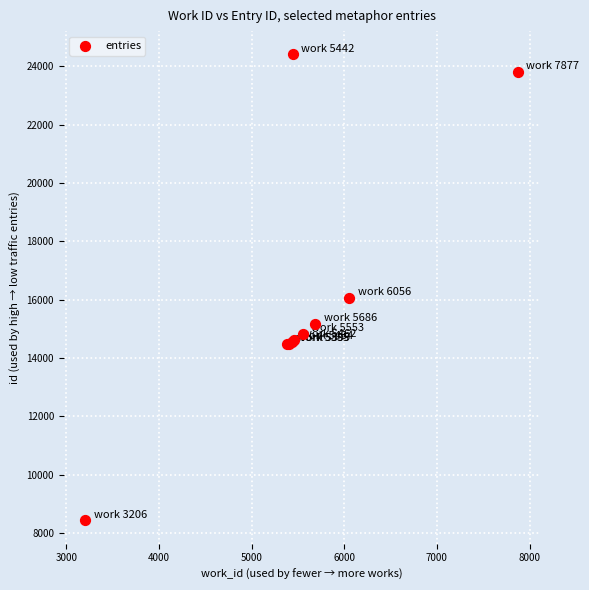

What Y value in the scatter plot is closest to 16418?

16050